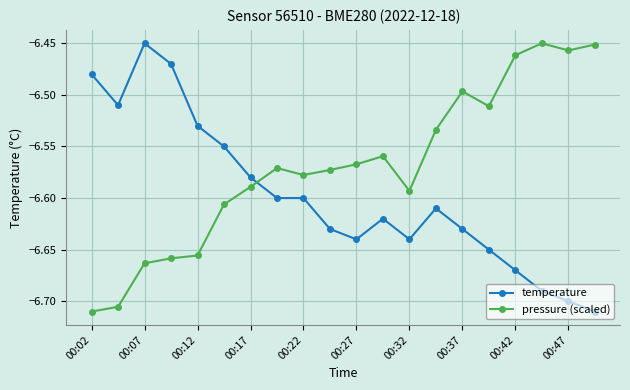

Which series has the largest total across all categories?

pressure (scaled)